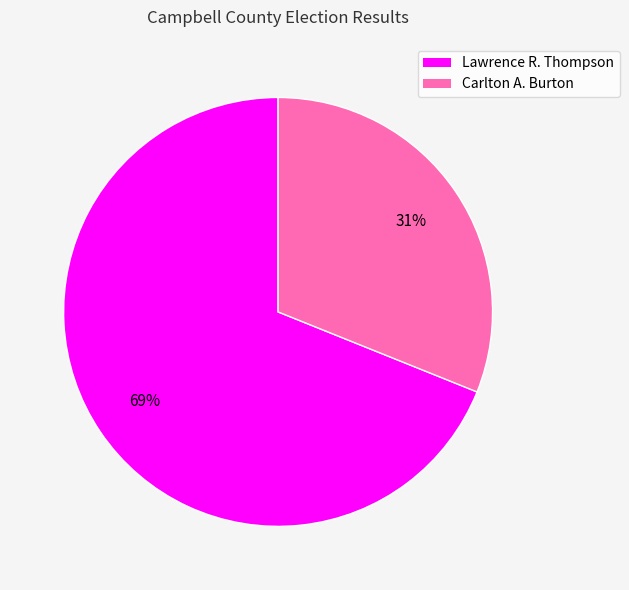

Count the number of slices in the pie.

2